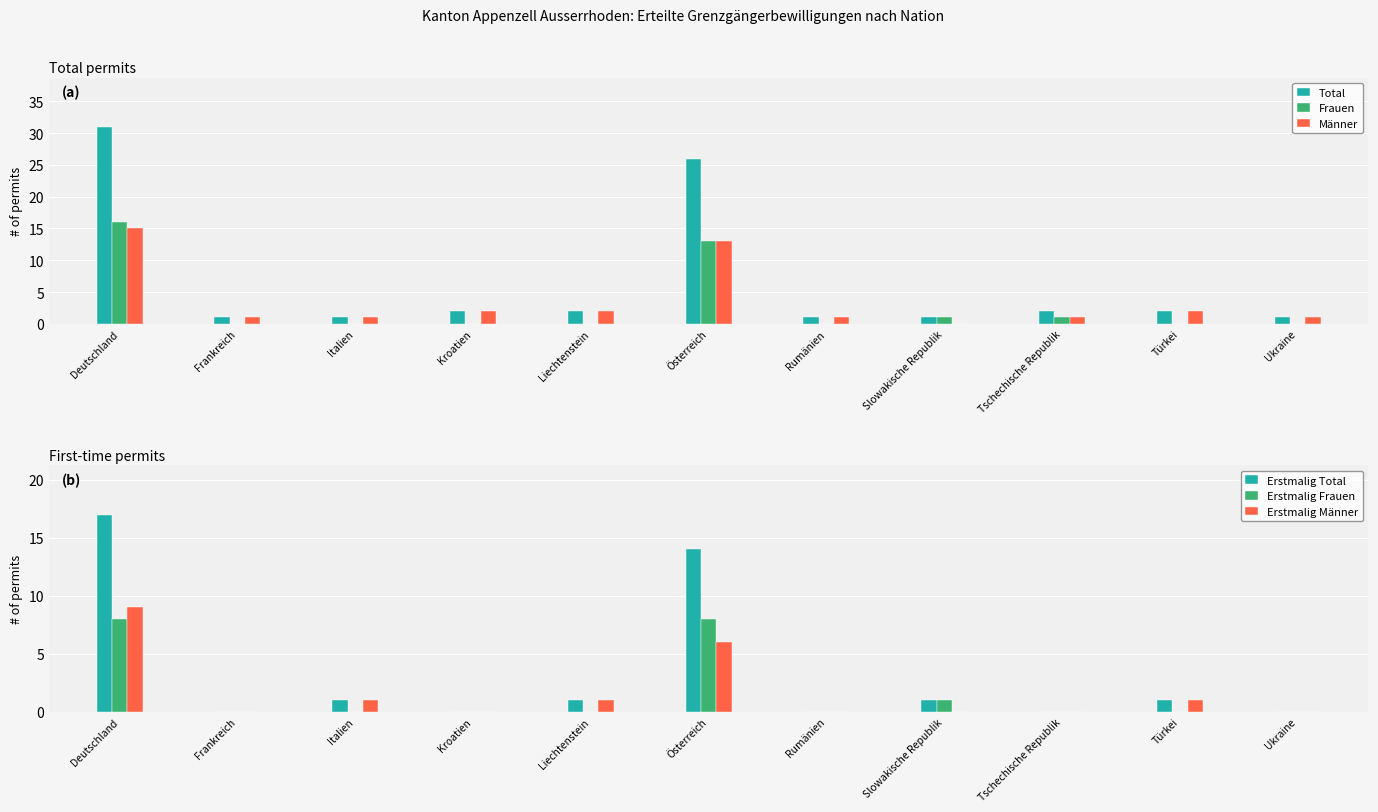

Where does the Männer series first go above 1?

Deutschland